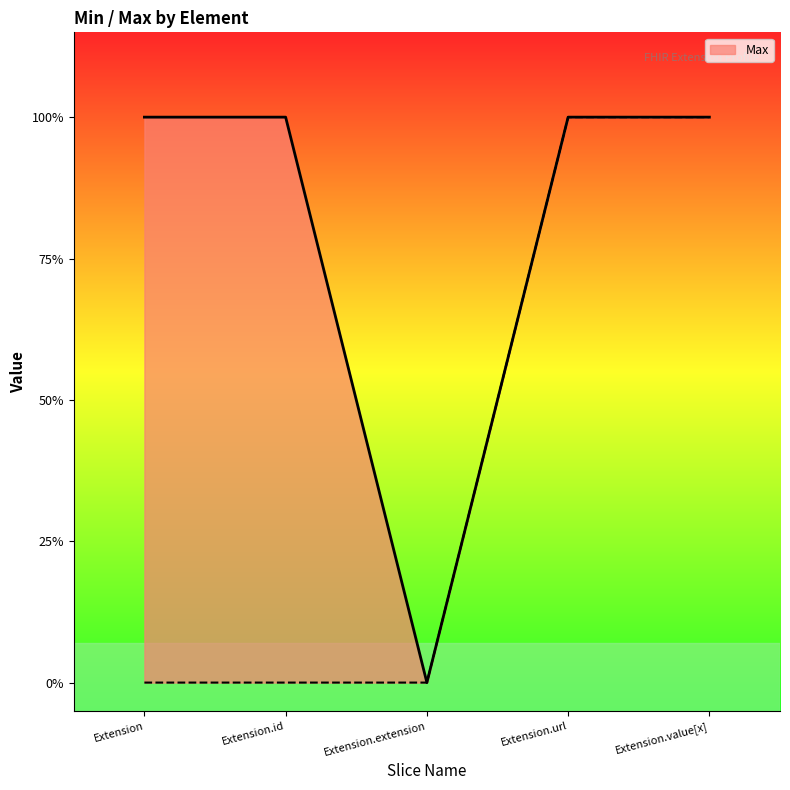

The value at Extension.id is 1. True or false?

False